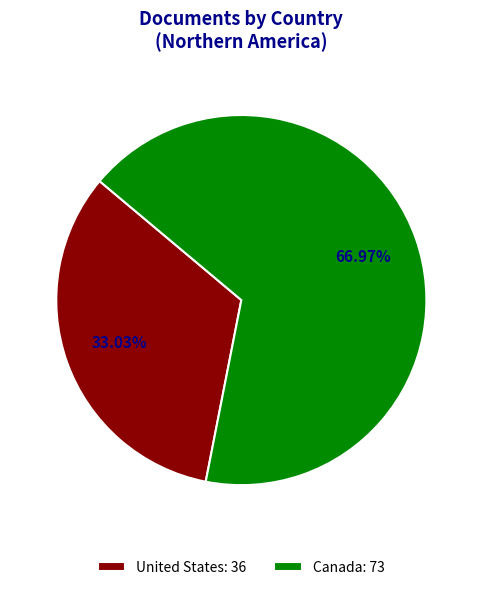

What percentage is the United States slice, to the nearest percent?

33%